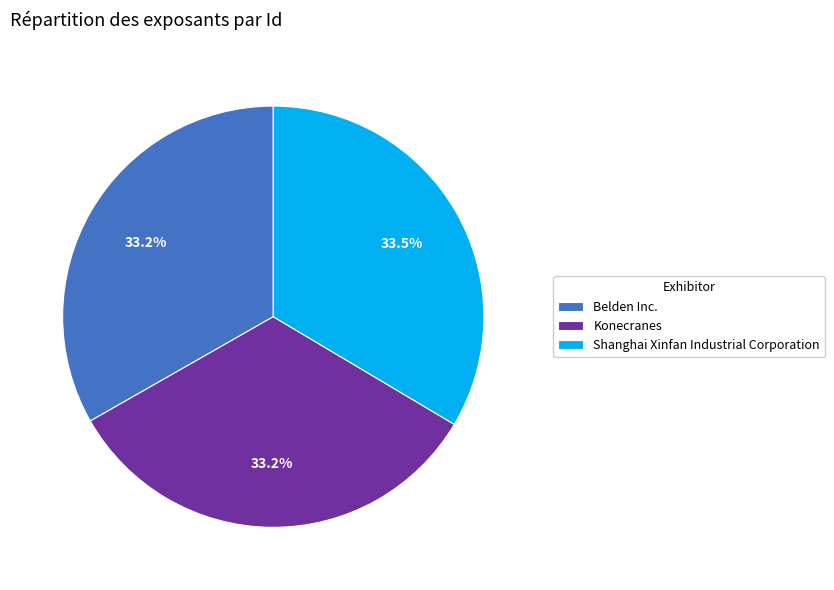

Is Belden Inc. the majority of the pie?

No